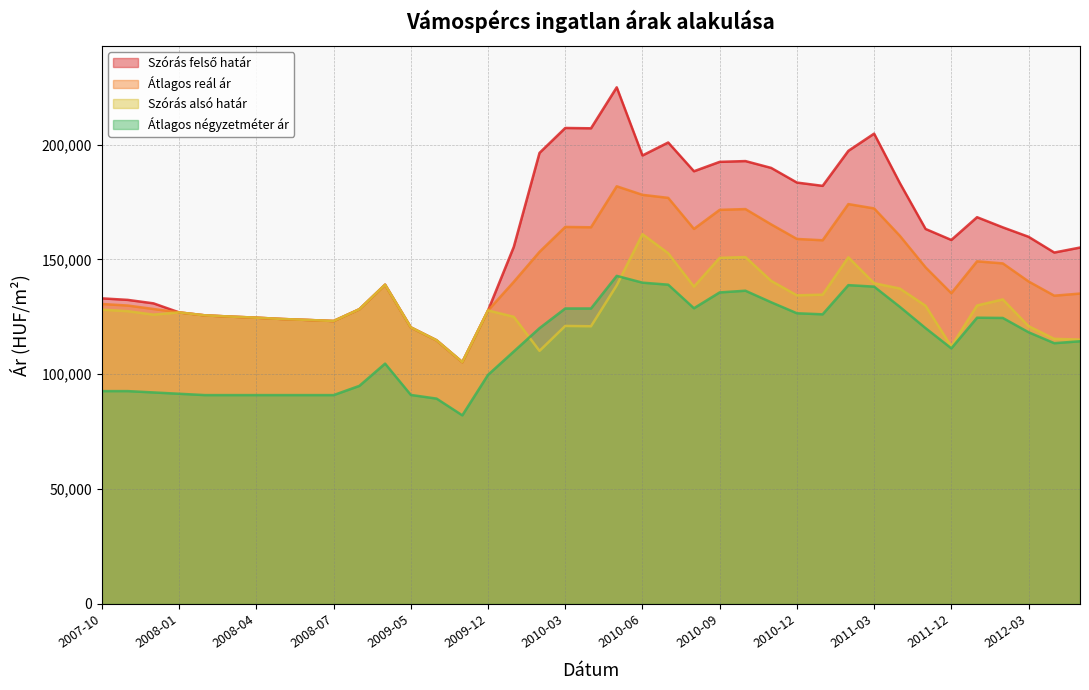

What is the value of the Átlagos reál ár point at the 4th from the left?

126909